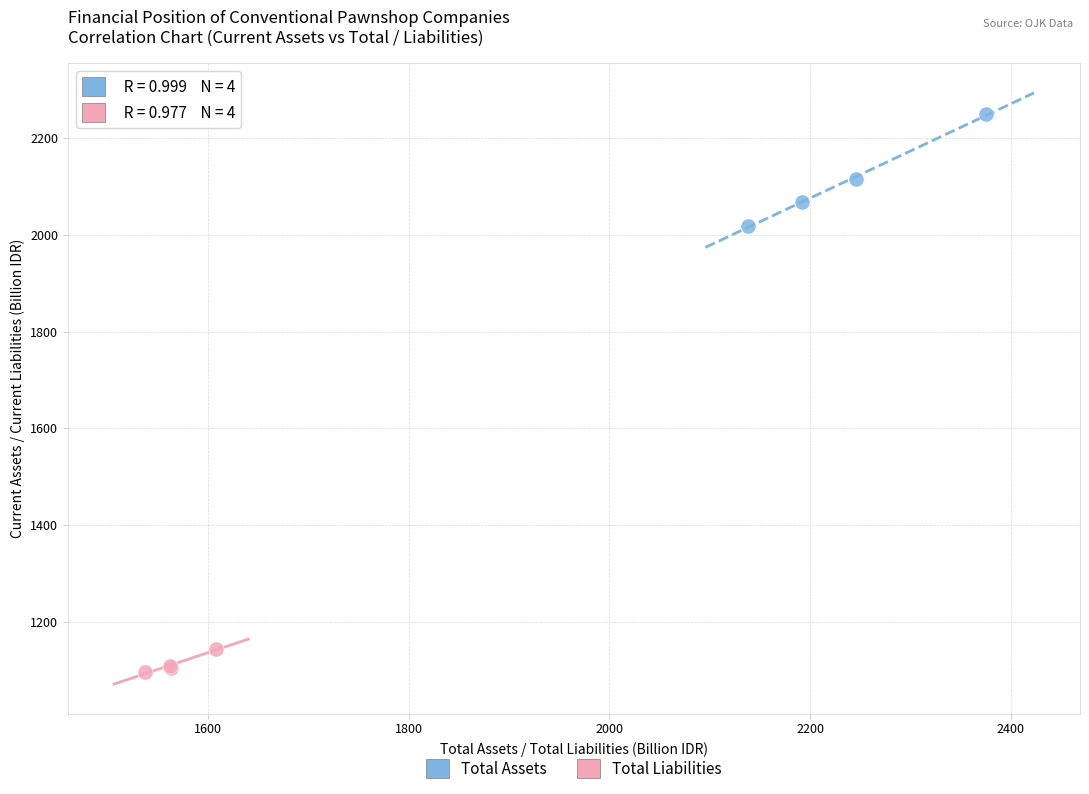

Which series has the largest Y range (max minus min)?

Total Assets